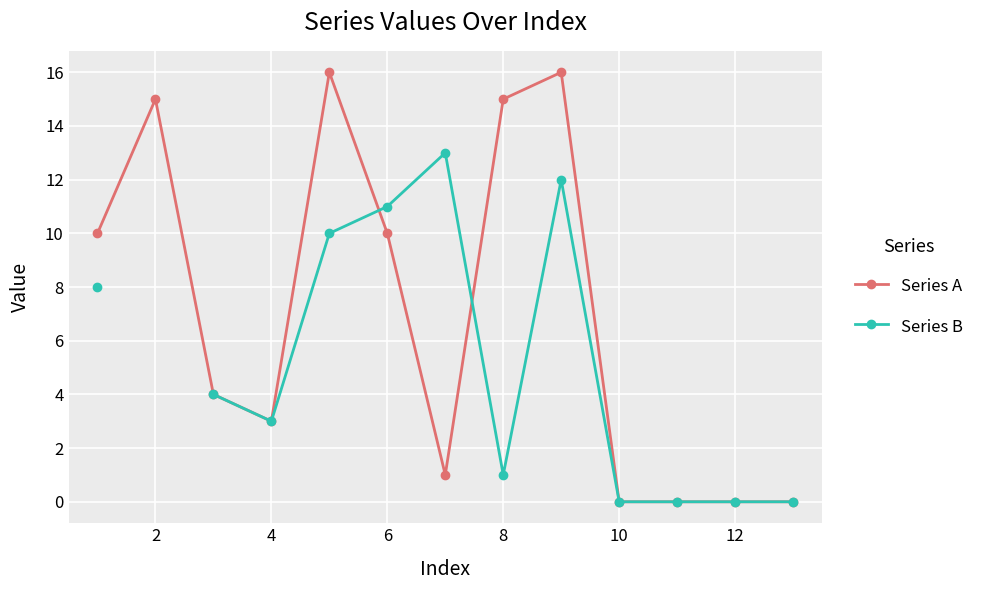

At which category does Series A reach its first local peak?

2